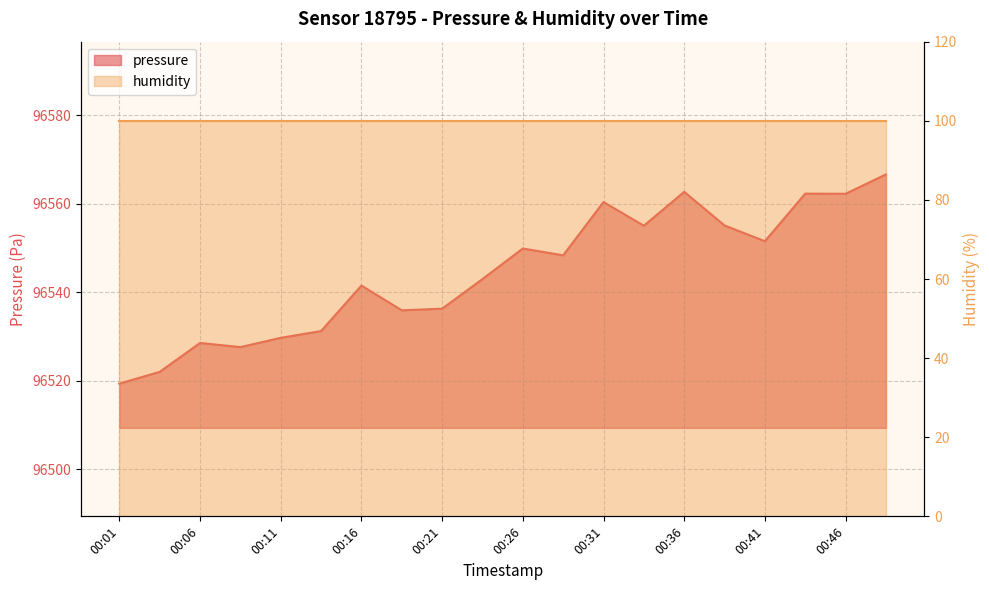

What value does the data have at 00:11?

96529.7